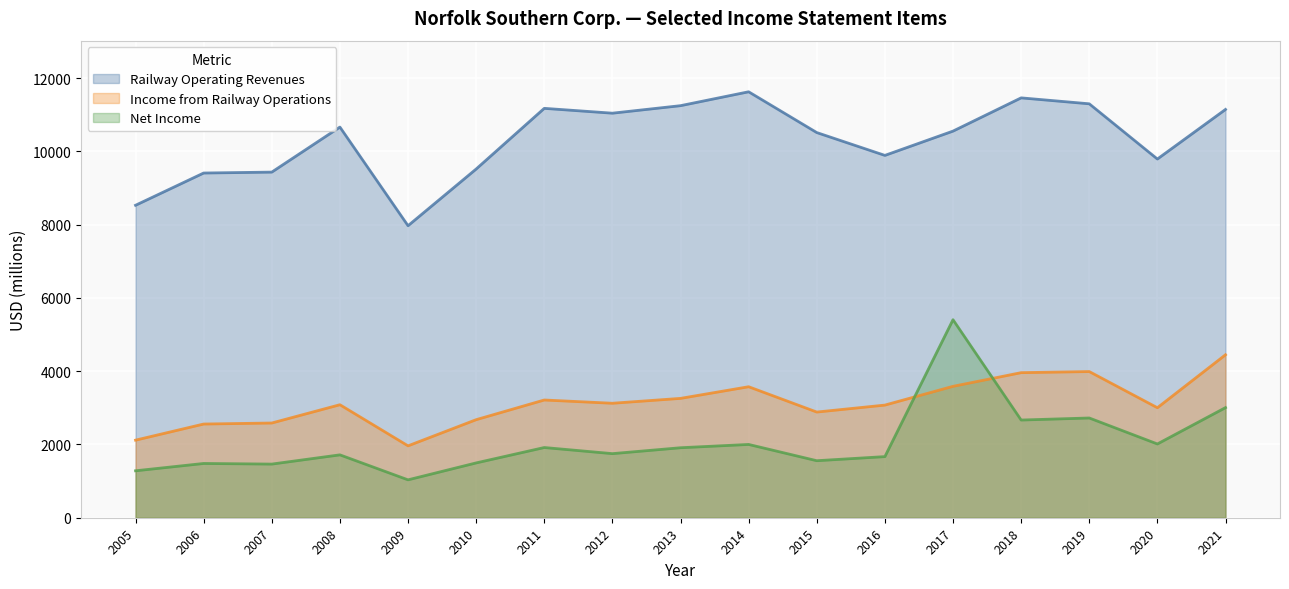

Which series has the largest range (max minus min)?

Net Income